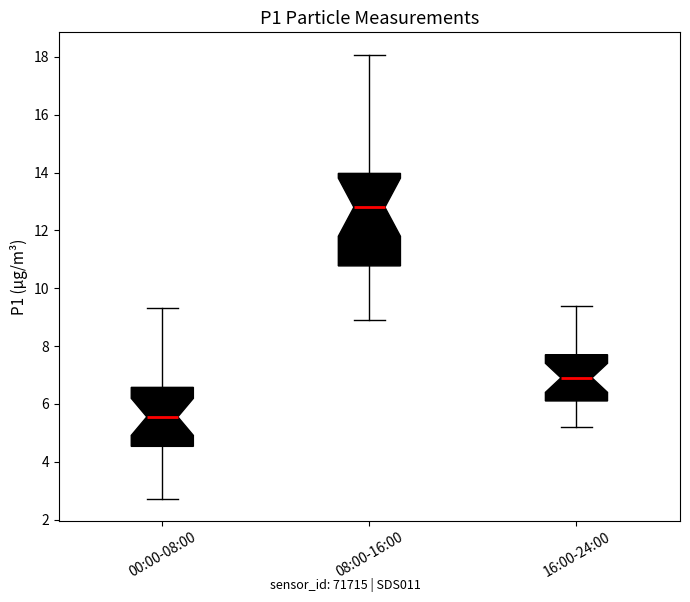

Comparing the boxes themselves (not the whiskers), which one is the tallest?

08:00-16:00